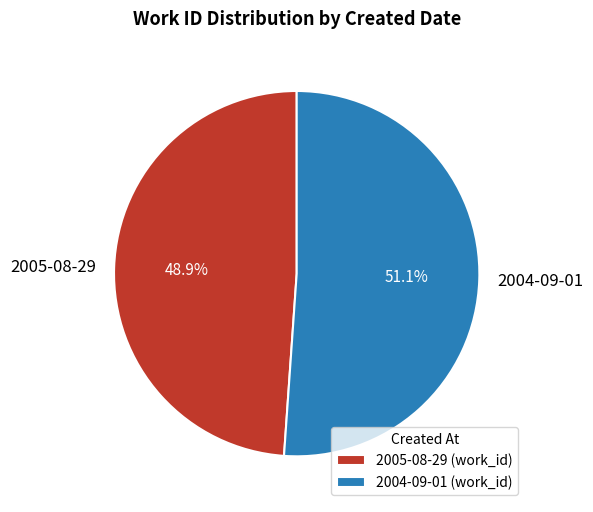

True or false: 2005-08-29 accounts for 42% of the total.

False